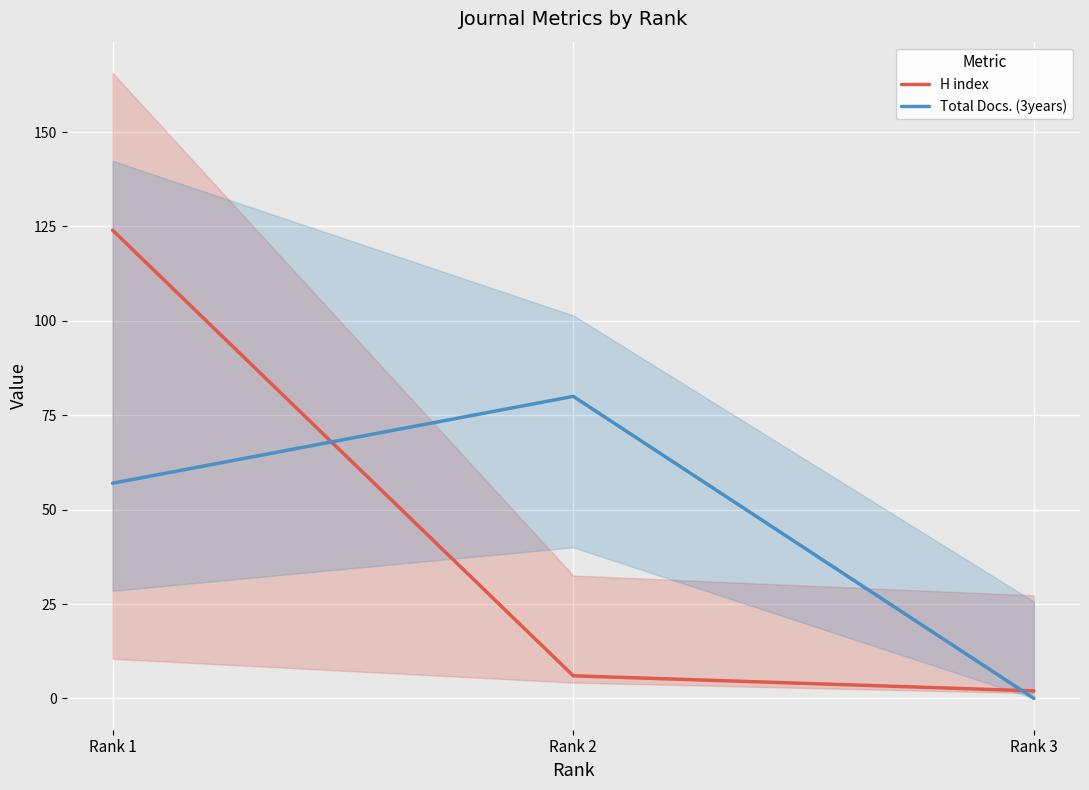

At which category is the sum across all series the highest?

Rank 1